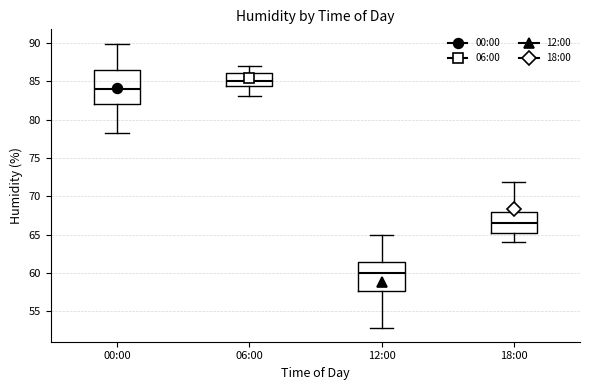

Reading left to right, transcribe this box plot: for each box, give where its median line is, the range the box spans, and where its two whiskers end, as read against the y-axis. The values are not printed on the chart, so give them approximately, as read against the axis.

00:00: median 84.0, box 82.0 to 86.5, whiskers 78.5 to 90.0
06:00: median 85.0, box 84.5 to 86.0, whiskers 83.0 to 87.0
12:00: median 60.0, box 57.5 to 61.5, whiskers 53.0 to 65.0
18:00: median 66.5, box 65.0 to 68.0, whiskers 64.0 to 72.0